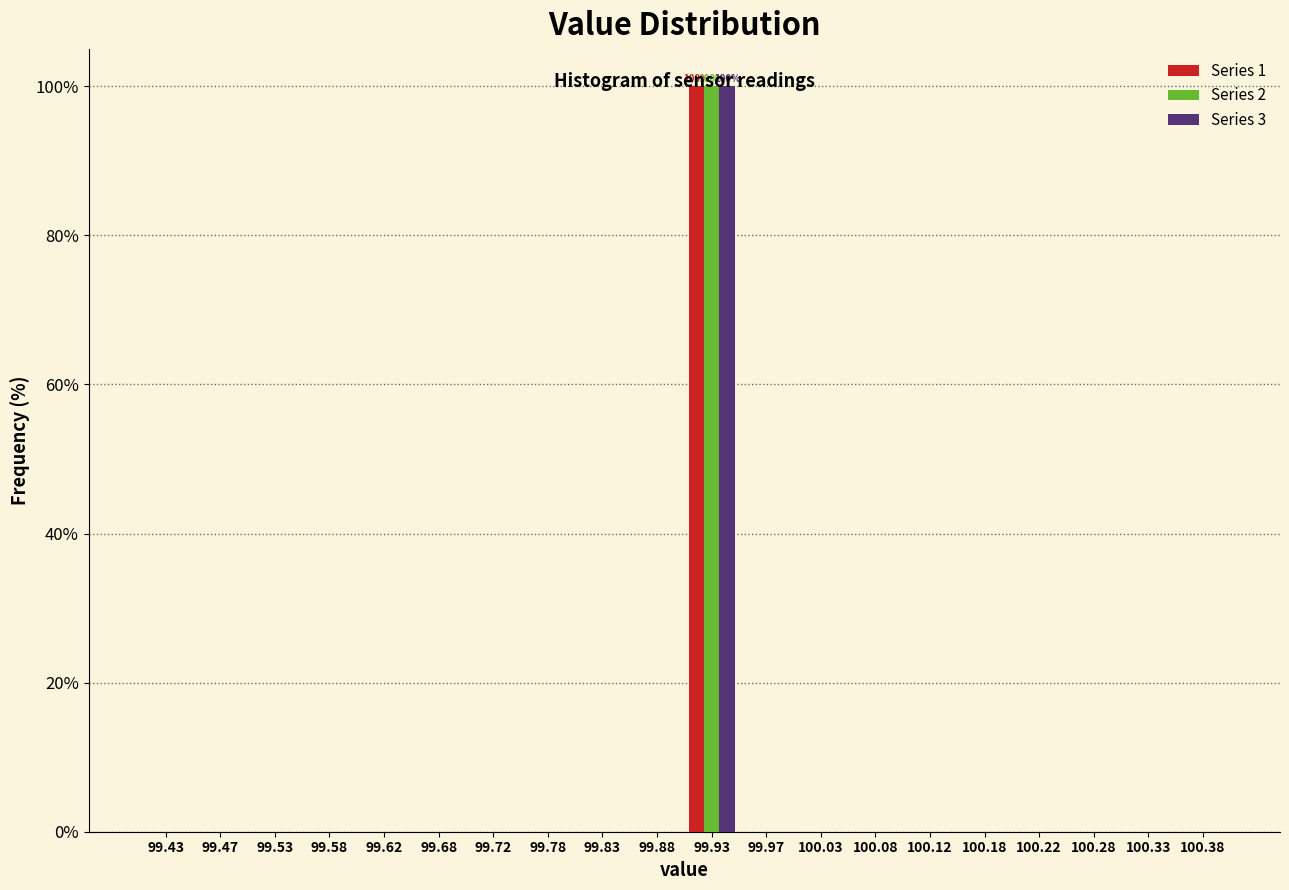

In the Series 2 series, which range on the x-axis has the tallest bar?

99.90 to 99.95